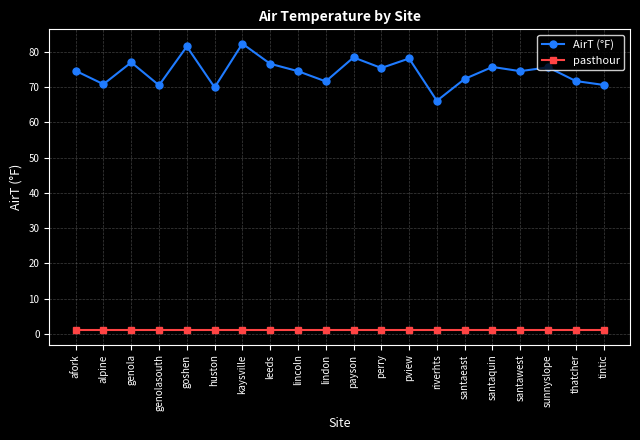

What is the total value across all series at thatcher?

72.7